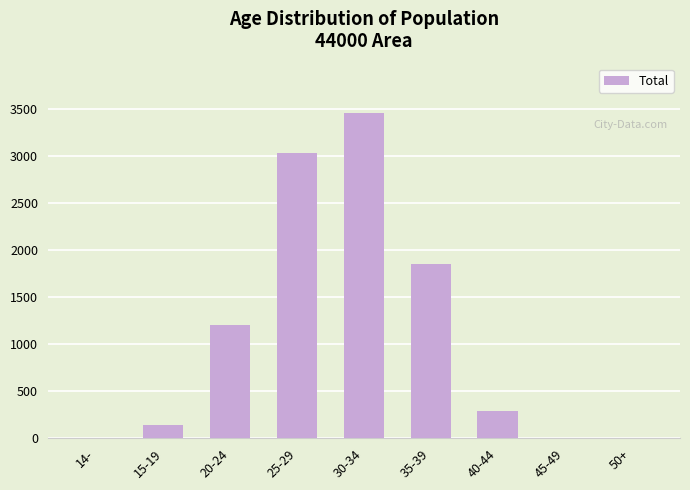

Between 45-49 and 35-39, which is larger?

35-39